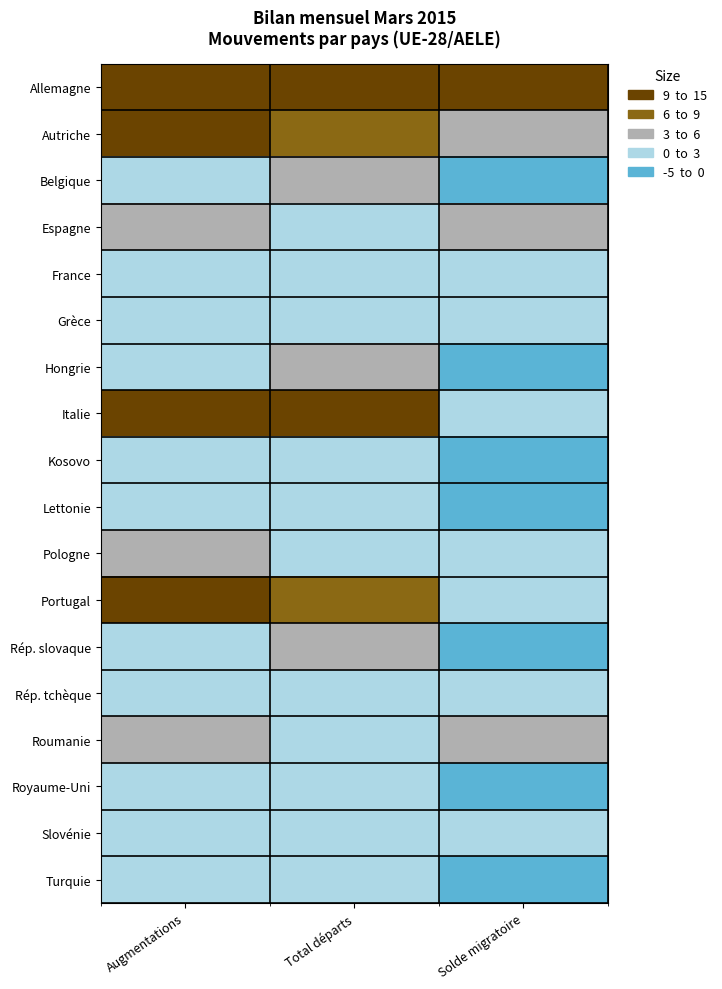

Which has a higher value, Solde migratoire or Augmentations?

Augmentations